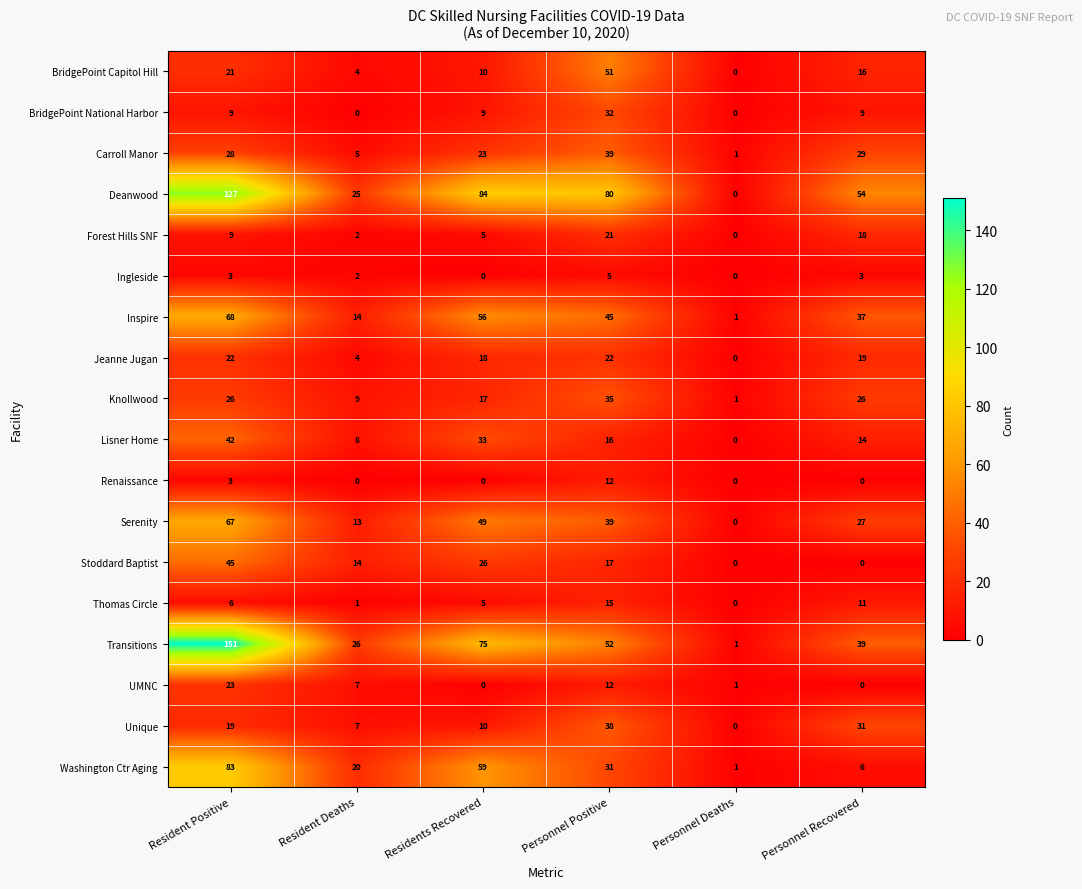

Is it true that Renaissance equals -5 at Personnel Recovered?

False